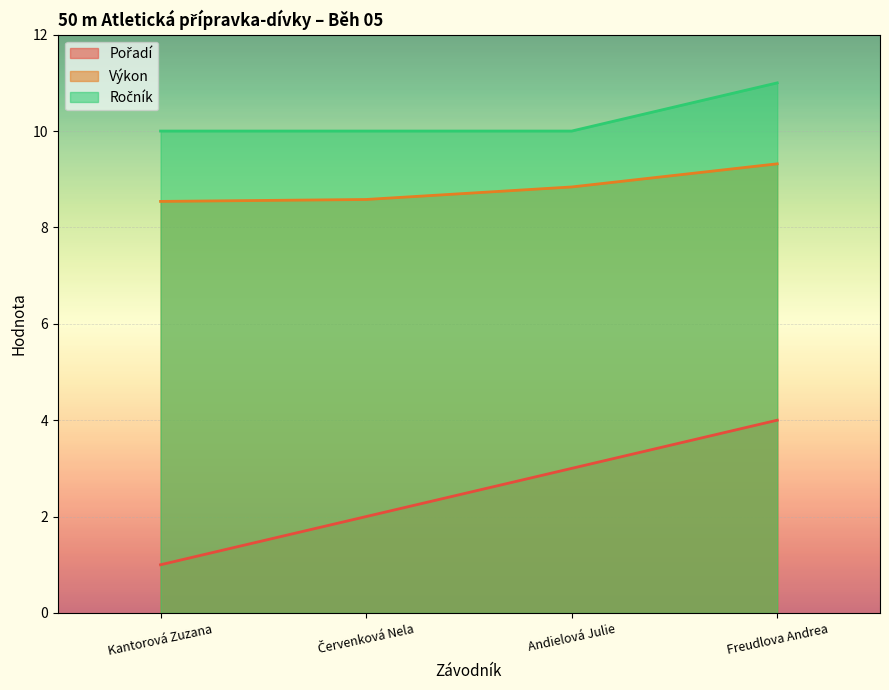

Reading right to left, extract all data points from this chart.

Pořadí: 4.0	3.0	2.0	1.0
Výkon: 9.3	8.8	8.6	8.5
Ročník: 11.0	10.0	10.0	10.0